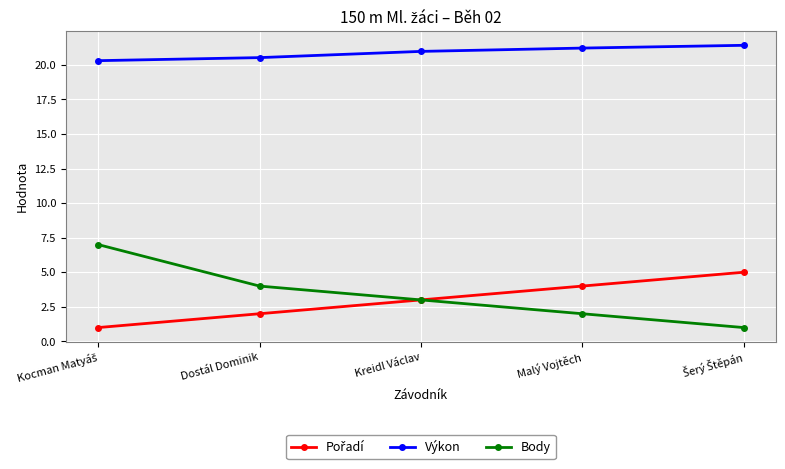

Which series has the largest total across all categories?

Výkon